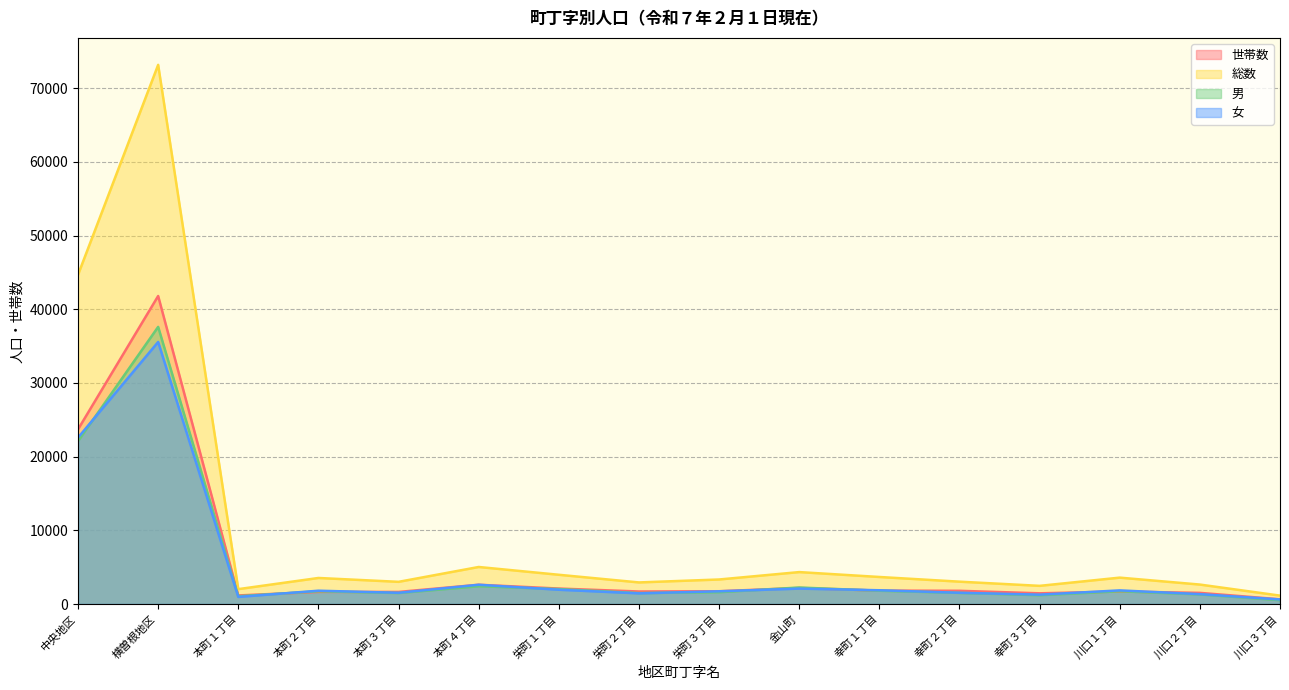

The value of 総数 at 本町４丁目 is 5027. True or false?

True